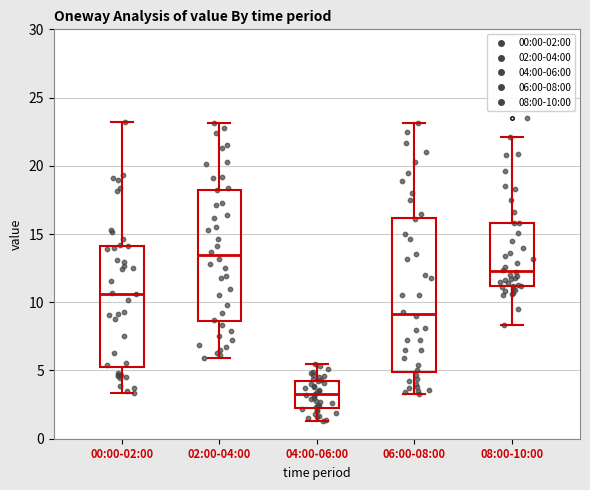

Reading left to right, transcribe this box plot: for each box, give where its median line is, the range the box spans, and where its two whiskers end, as read against the y-axis. The values are not printed on the chart, so give them approximately, as read against the axis.

00:00-02:00: median 10.5, box 5.5 to 14.0, whiskers 3.5 to 23.0
02:00-04:00: median 13.5, box 8.5 to 18.5, whiskers 6.0 to 23.0
04:00-06:00: median 3.5, box 2.5 to 4.0, whiskers 1.5 to 5.5
06:00-08:00: median 9.0, box 5.0 to 16.0, whiskers 3.5 to 23.0
08:00-10:00: median 12.5, box 11.0 to 16.0, whiskers 8.5 to 22.0